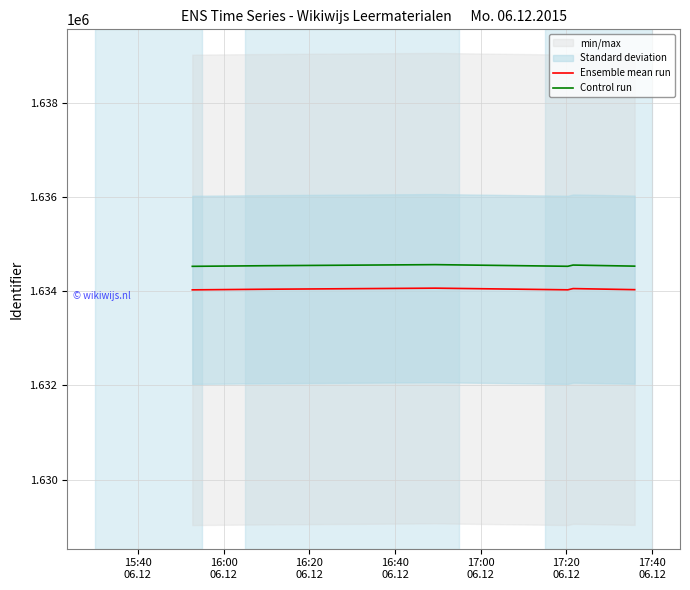

What is the minimum value for Ensemble mean run?

1634033